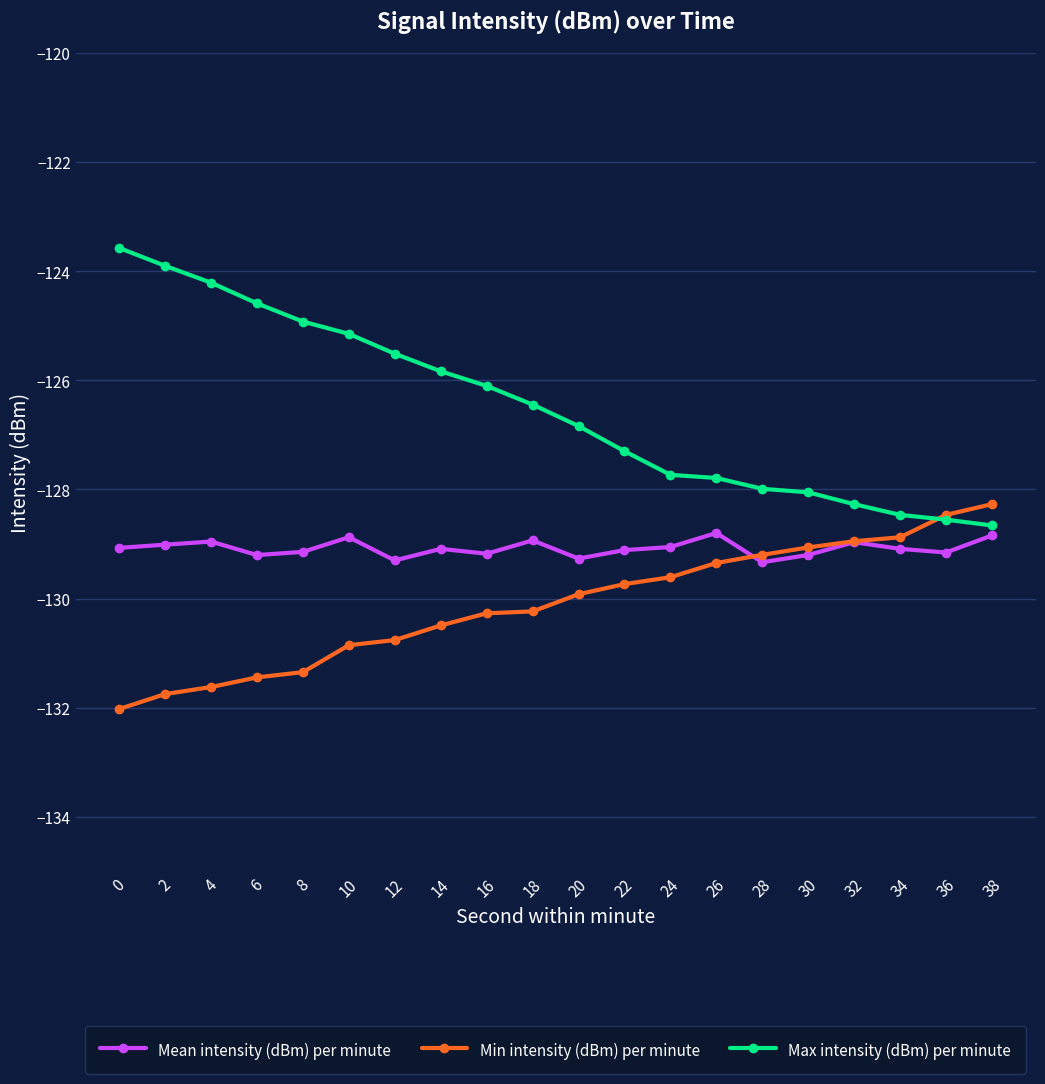

How many intersections are there between Min intensity (dBm) per minute and Max intensity (dBm) per minute?

1